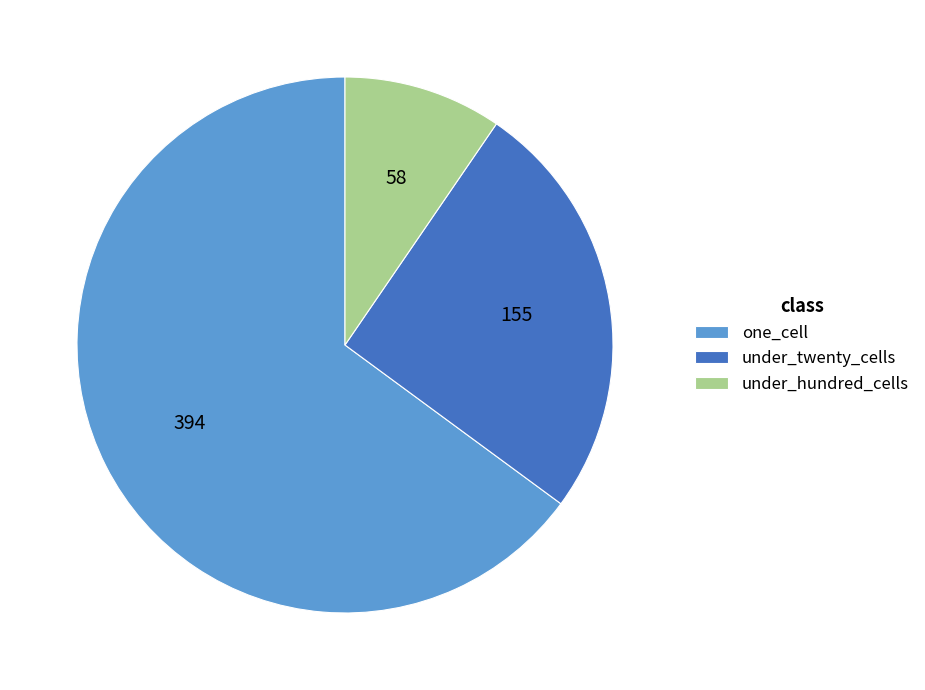

True or false: under_twenty_cells accounts for 26% of the total.

True